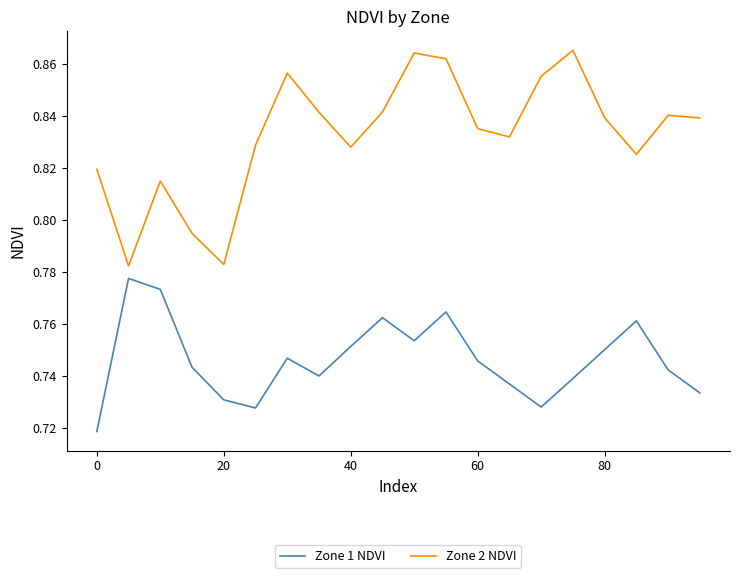

Which series has the largest range (max minus min)?

Zone 2 NDVI